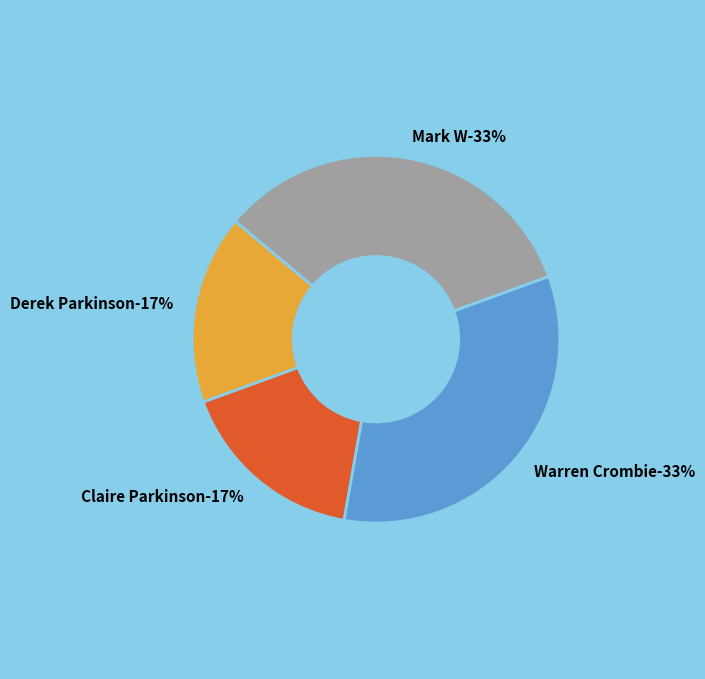

Is it true that Claire Parkinson (18:02) is 17% of the pie?

True